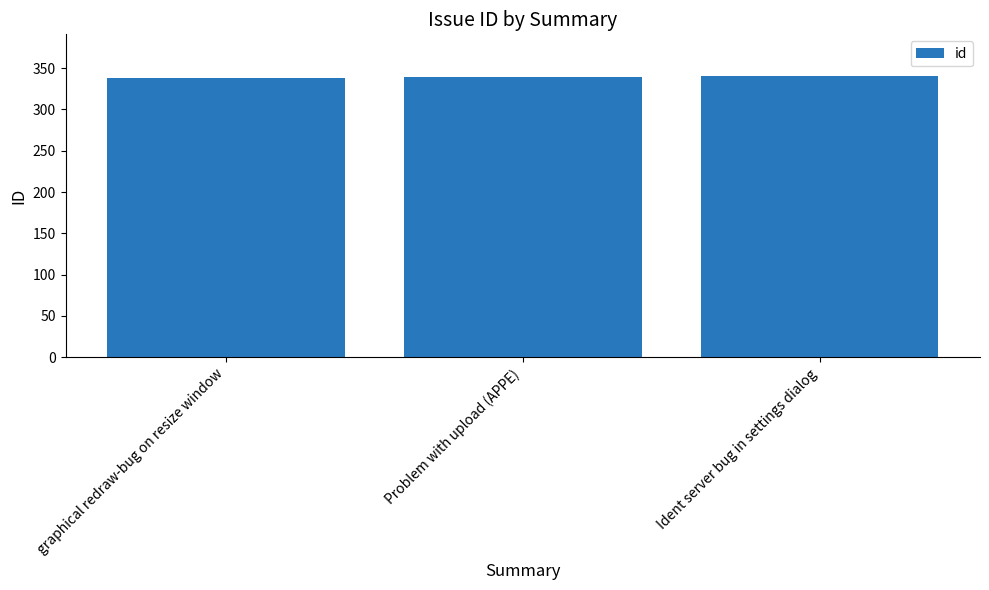

What is the change in value from graphical redraw-bug on resize window to Problem with upload (APPE)?

+1